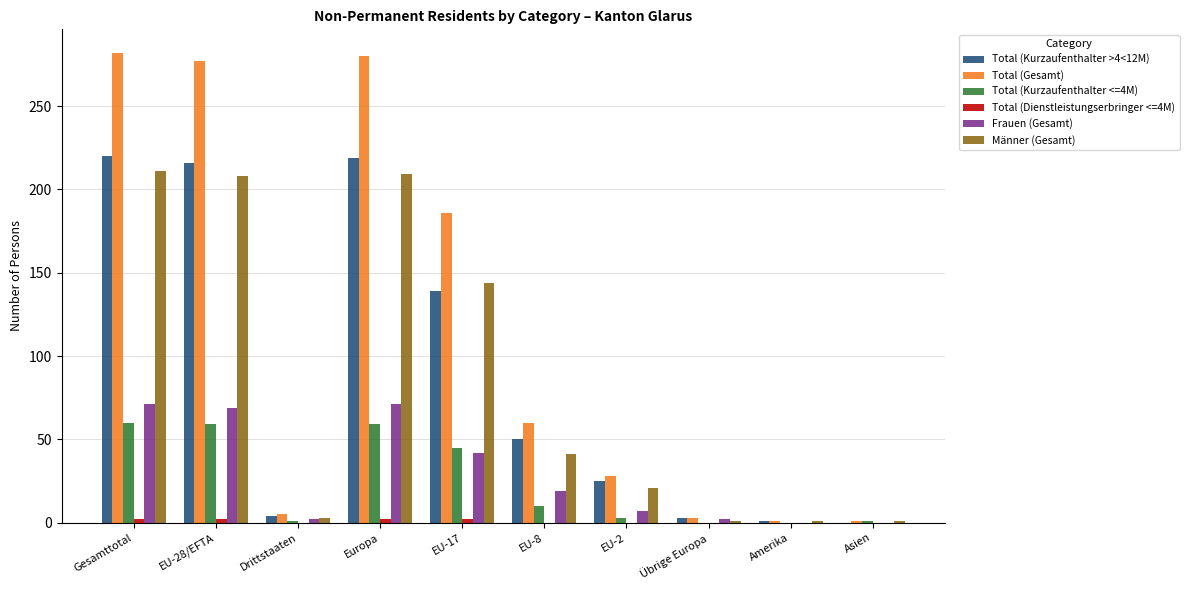

Which series has the largest total across all categories?

Total (Gesamt)